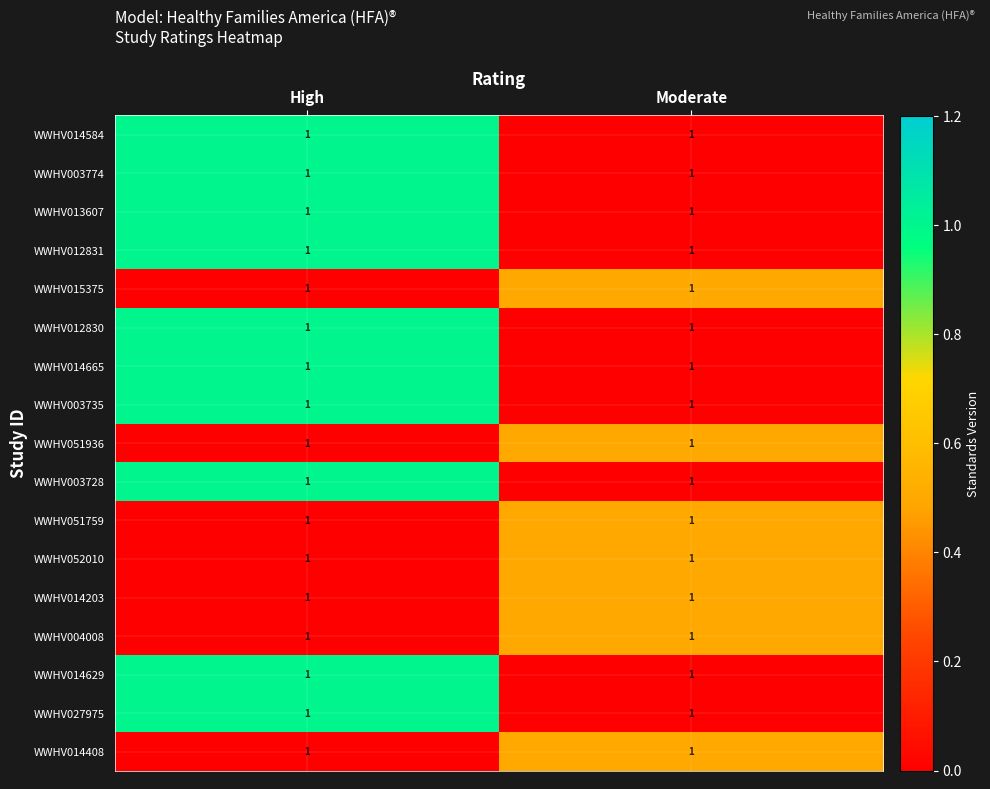

The value of WWHV012830 at High is 0.3. True or false?

False